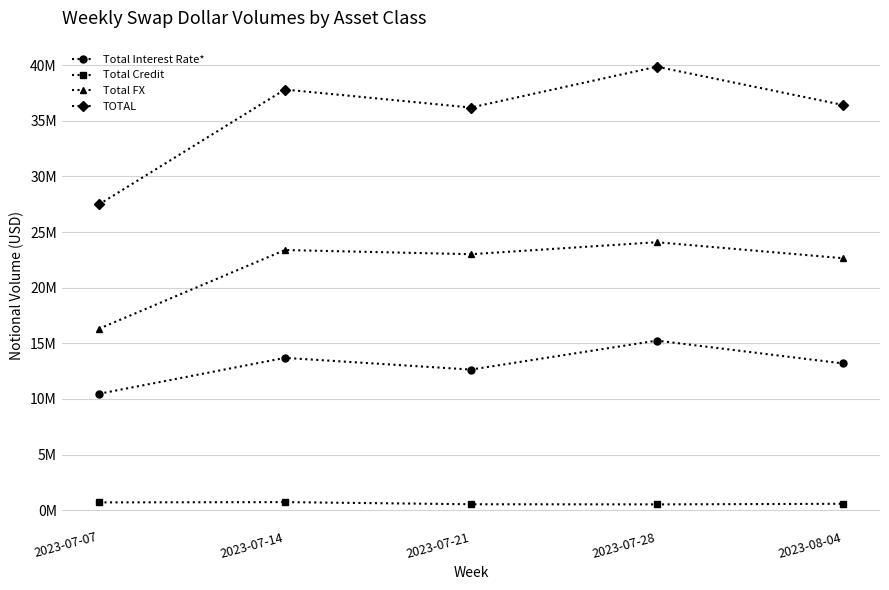

Reading right to left, list all the values displayed in this chart.

Total Interest Rate*: 2023-08-04=13196491	2023-07-28=15246599	2023-07-21=12641846	2023-07-14=13695494	2023-07-07=10464456
Total Credit: 2023-08-04=580401	2023-07-28=526743	2023-07-21=538850	2023-07-14=730149	2023-07-07=705113
Total FX: 2023-08-04=22652894	2023-07-28=24090028	2023-07-21=23013360	2023-07-14=23387752	2023-07-07=16312993
TOTAL: 2023-08-04=36429786	2023-07-28=39863370	2023-07-21=36194056	2023-07-14=37813395	2023-07-07=27482562